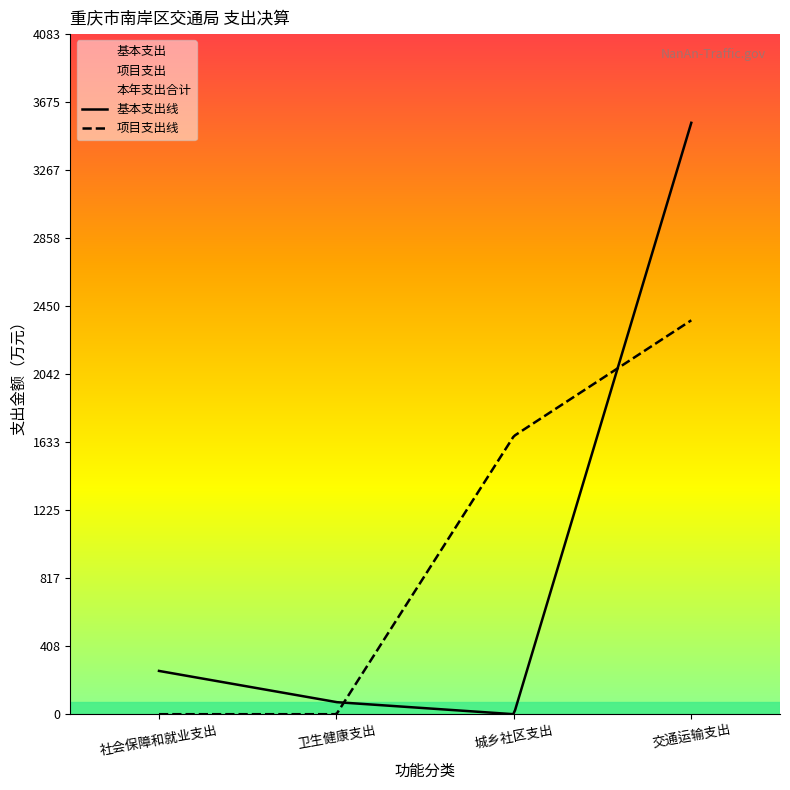

What position from the right is 社会保障和就业支出?

4